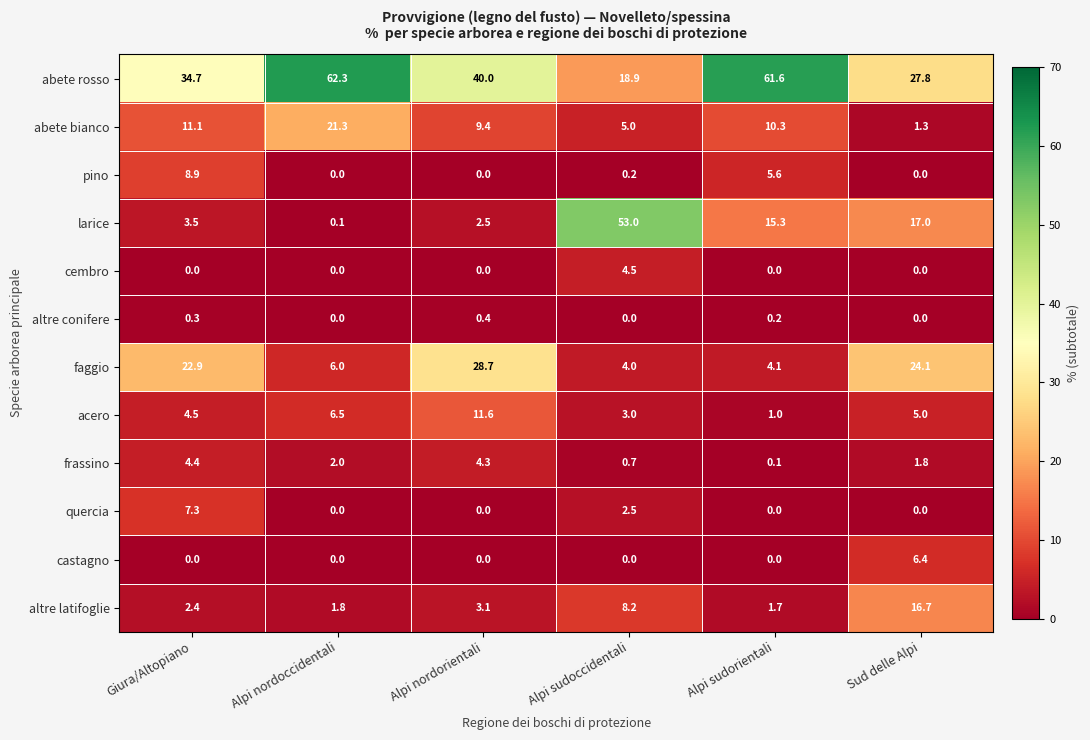

What is the total value across all series at Alpi sudorientali?

99.9